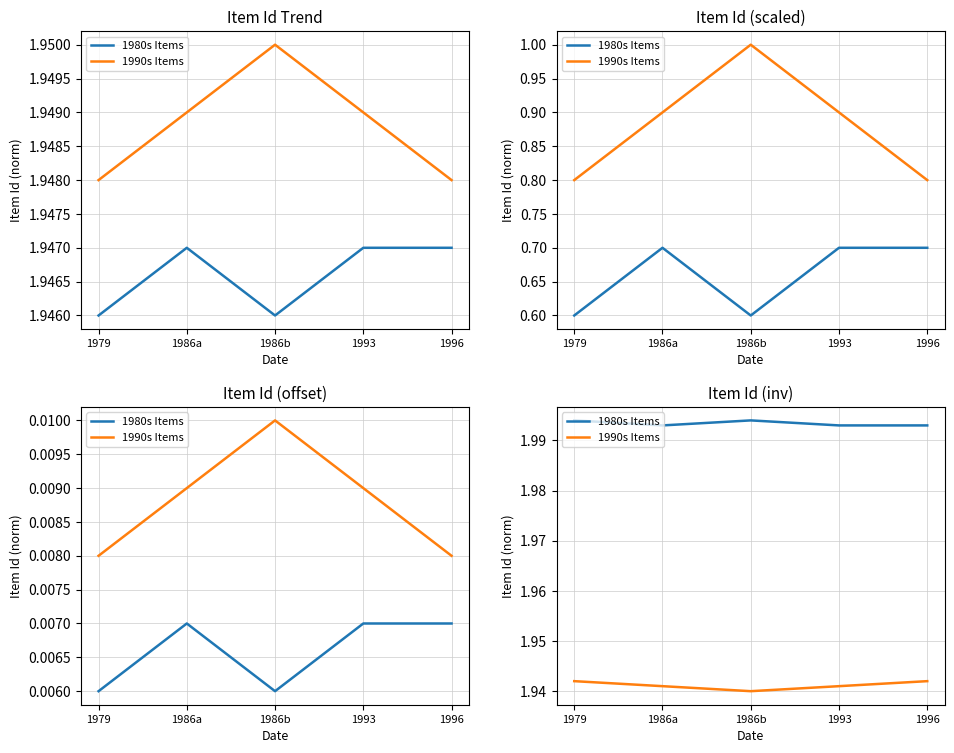

True or false: 1990s Items has a value of 1.9 at 1996.

True